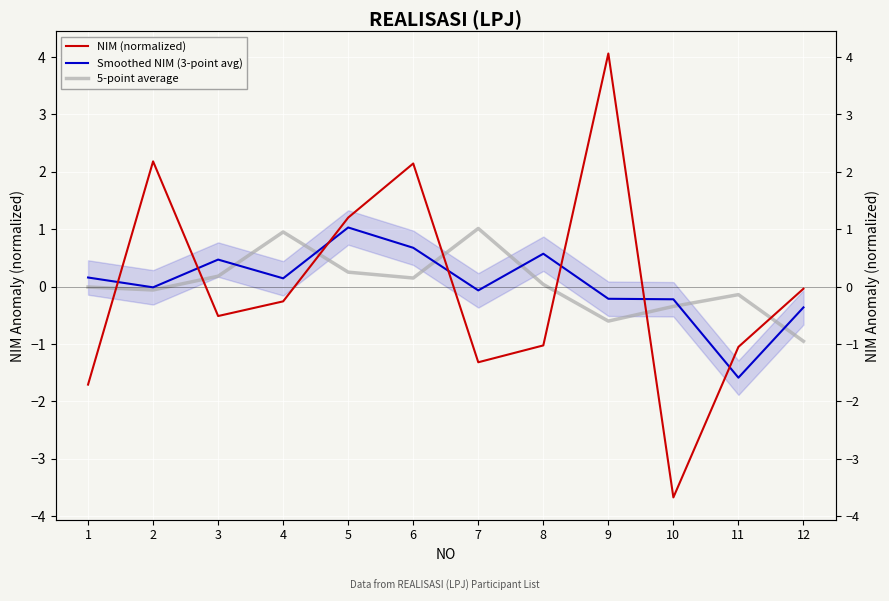

Rank the series at 8 from highest to lowest value.

Smoothed NIM (3-point avg), 5-point average, NIM (normalized)